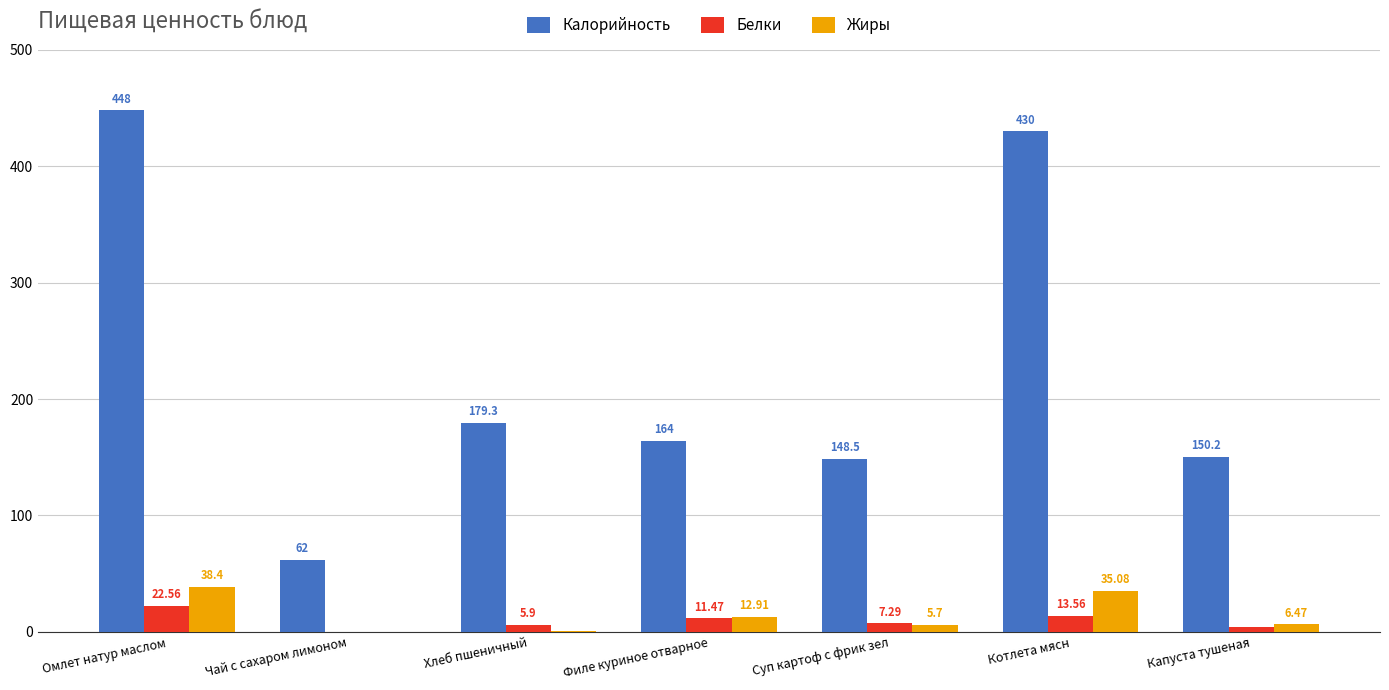

How many values in the Белки series exceed 7?

4